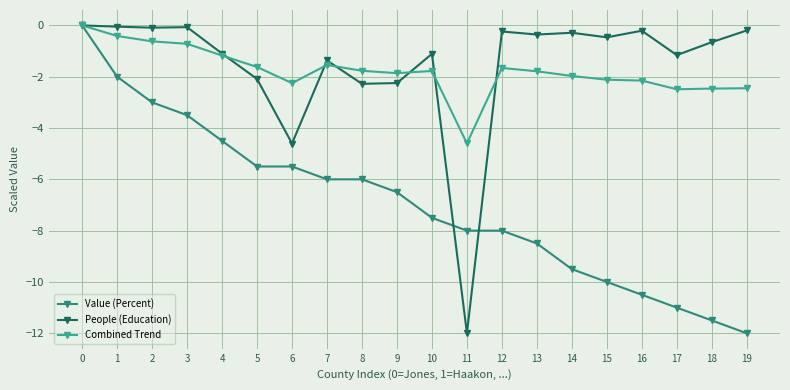

Is it true that Combined Trend equals -1.1 at 2?

False